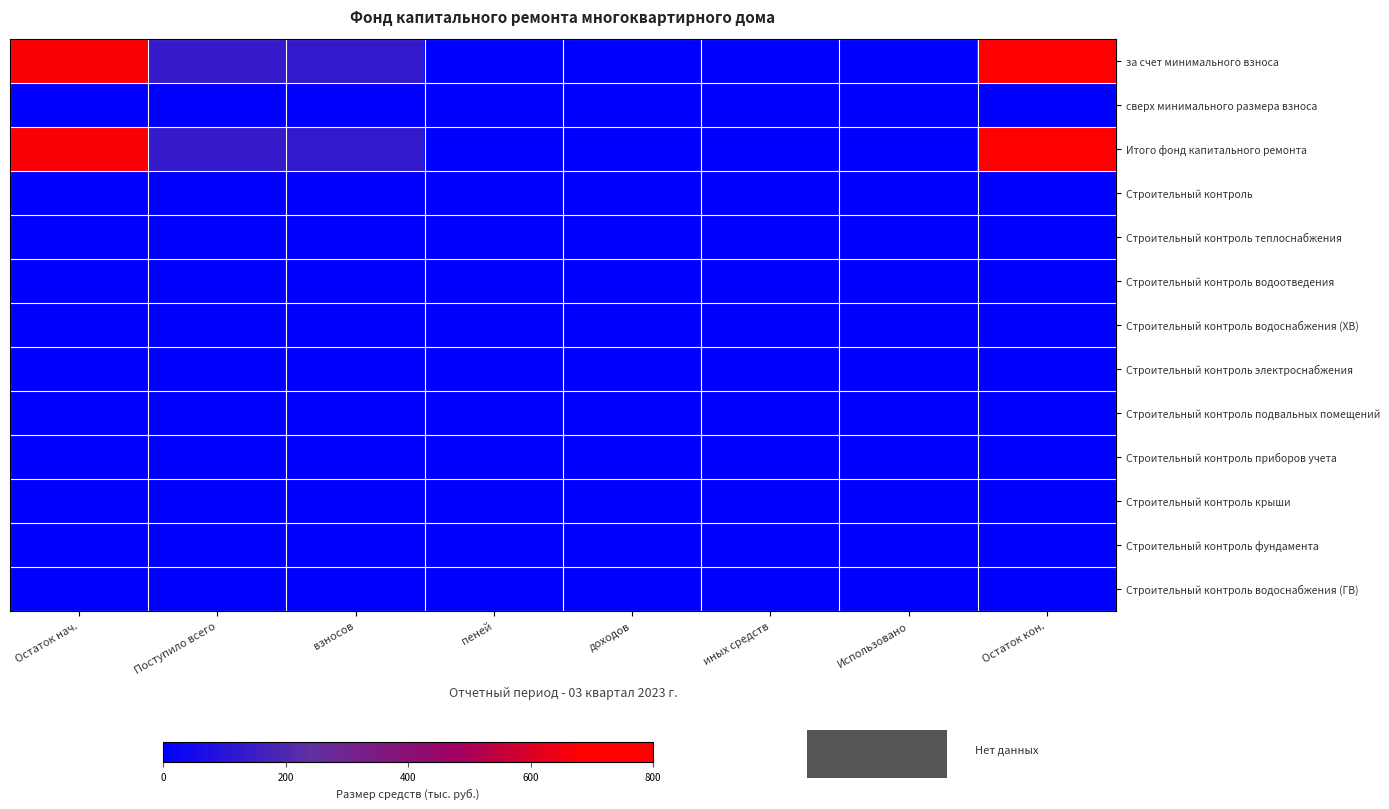

Which series changed the most between доходов and Использовано?

за счет минимального взноса